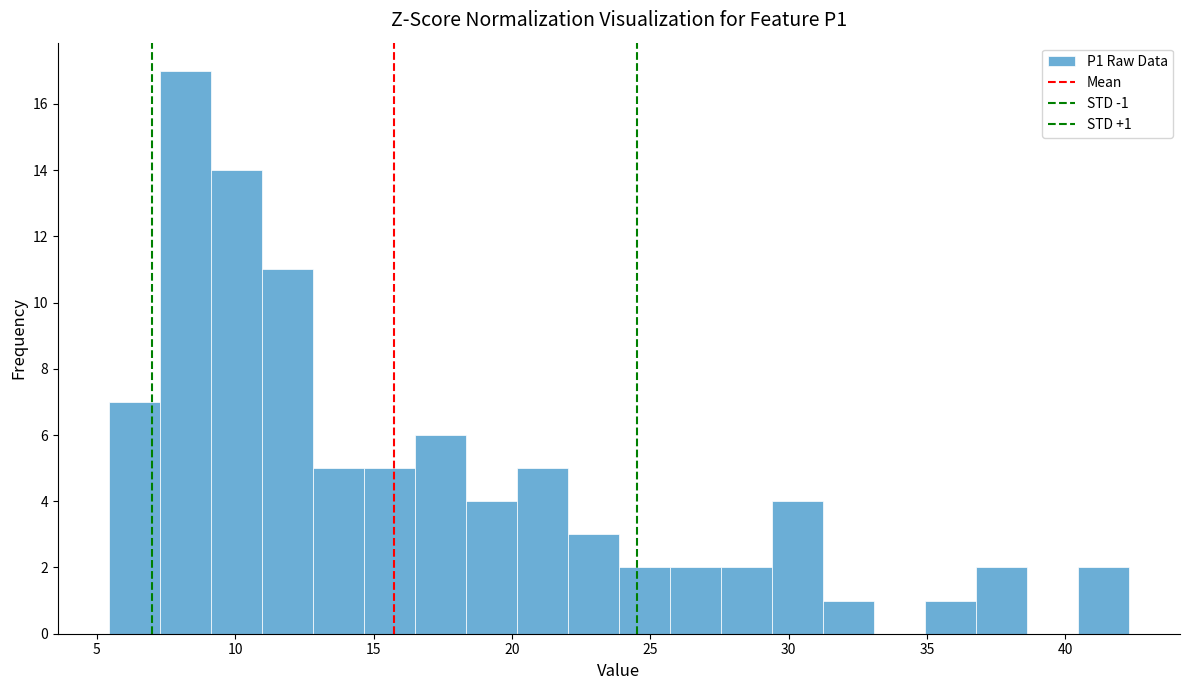

Around what value on the x-axis is the tallest bar? Give the approximate position of its centre, as read against the axis.

8.0